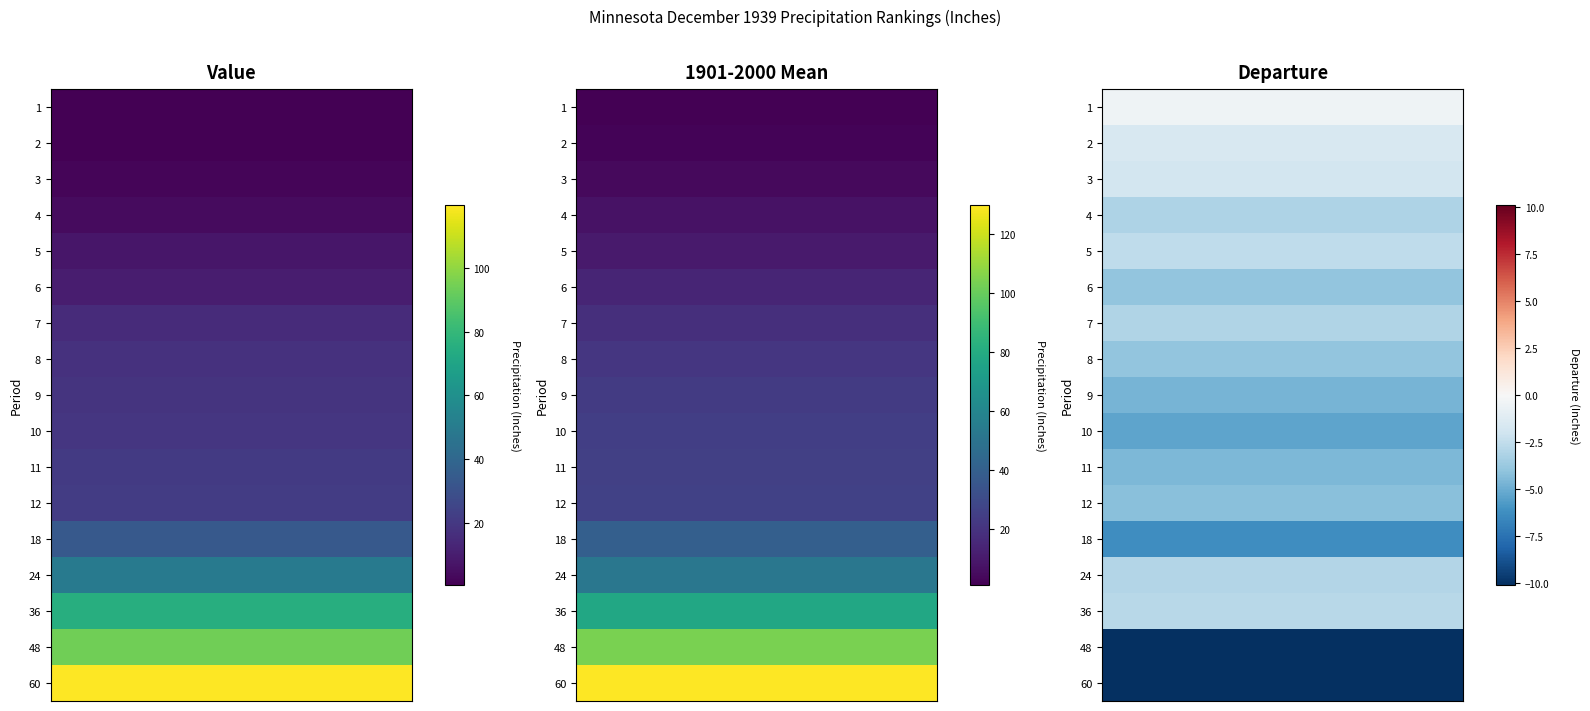

The value of Departure at 6 is -4.0. True or false?

True